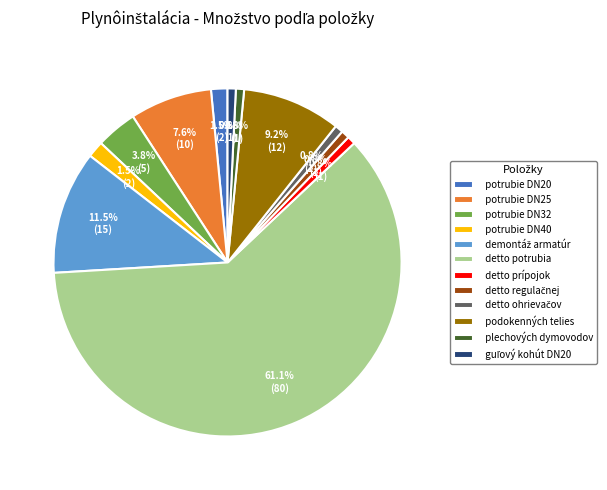

Which slice is the largest?

detto potrubia